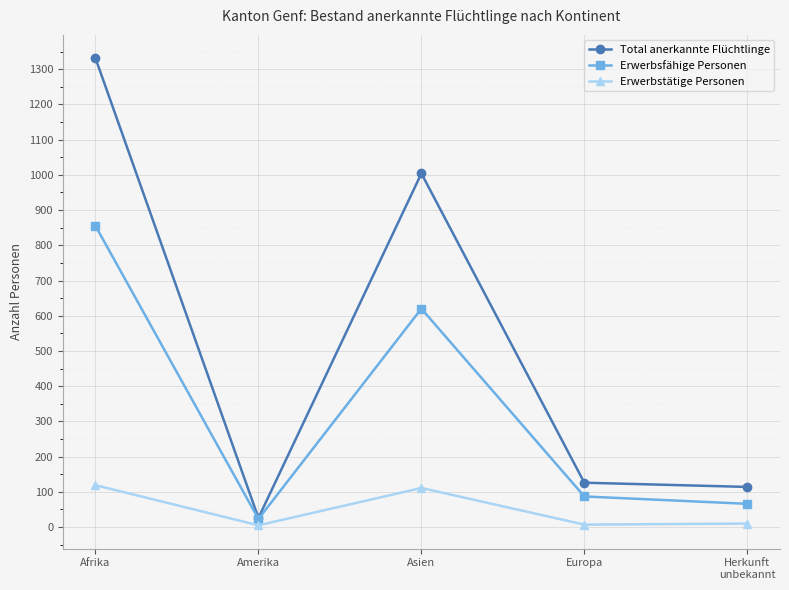

True or false: Erwerbsfähige Personen and Erwerbstätige Personen intersect in this chart.

False